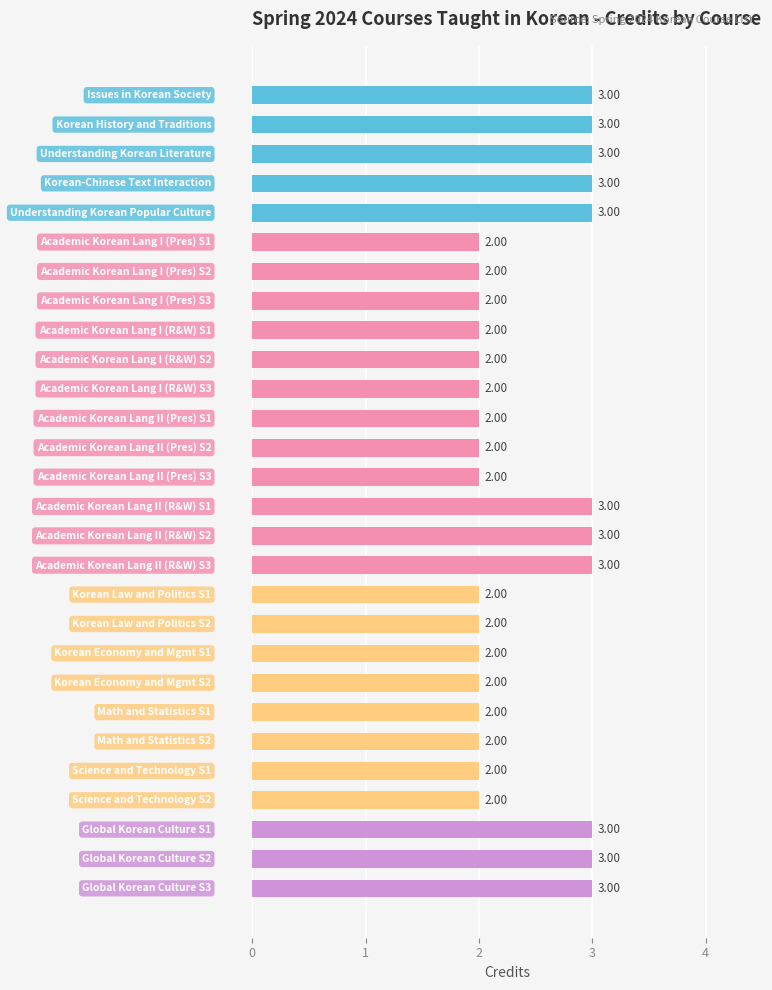

What is the sum of all values?

67